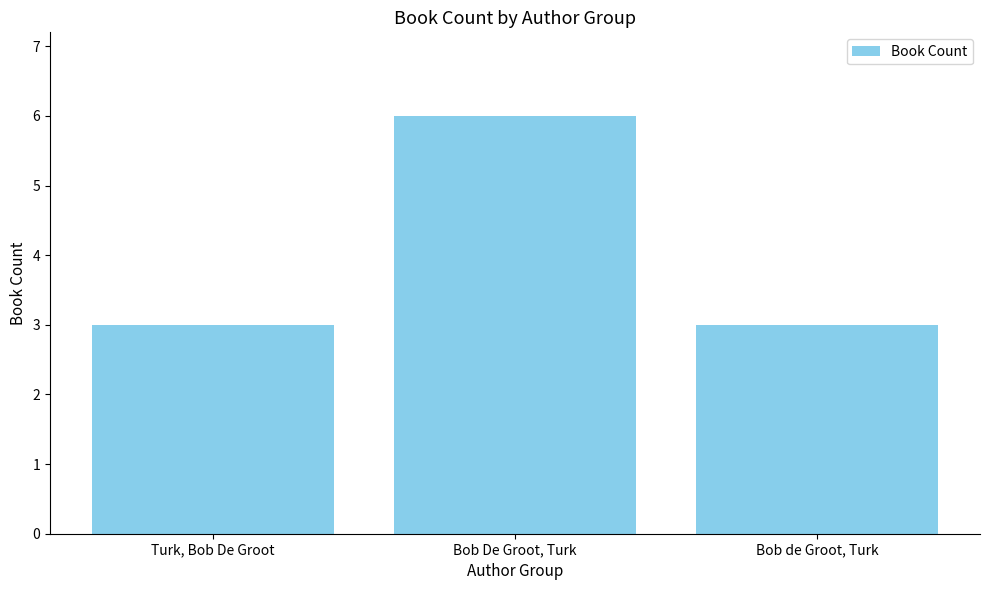

Approximately how many times larger is the value at Turk, Bob De Groot compared to Bob De Groot, Turk?

0.5